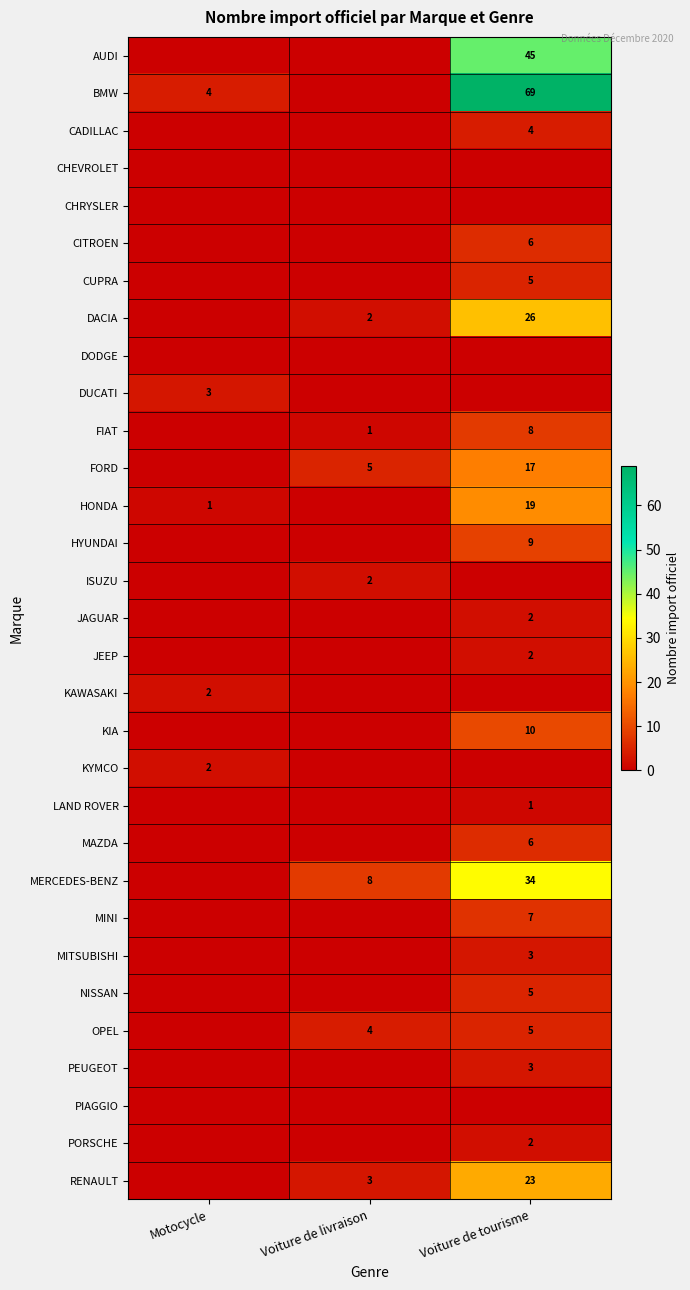

The value of NISSAN at Voiture de tourisme is 5. True or false?

True